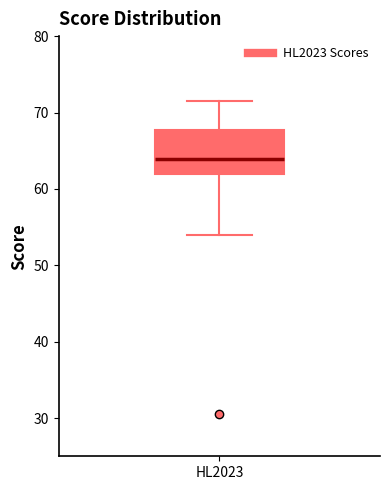

Where does the upper whisker of the box for HL2023 end on the y-axis? The values are not printed on the chart, so give them approximately, as read against the axis.

72